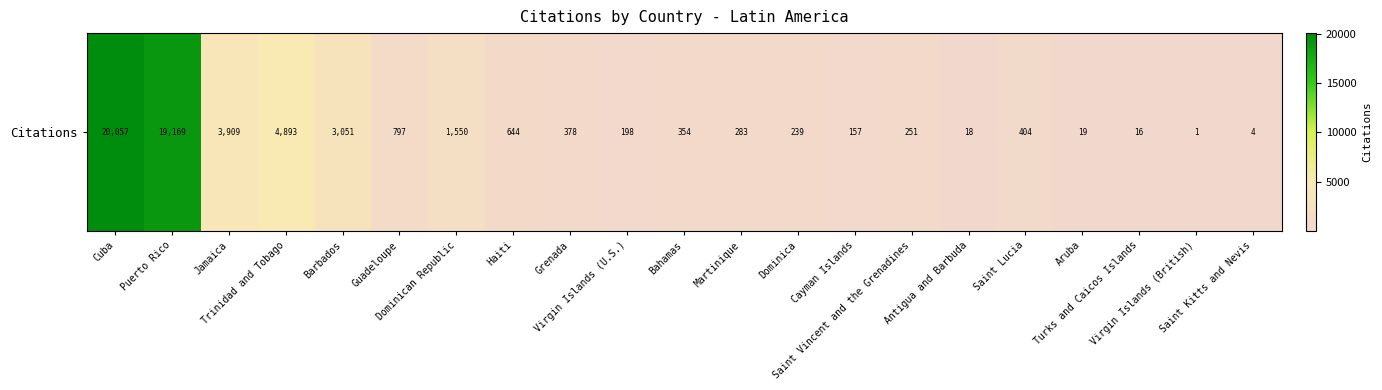

Count the number of categories in the chart.

21